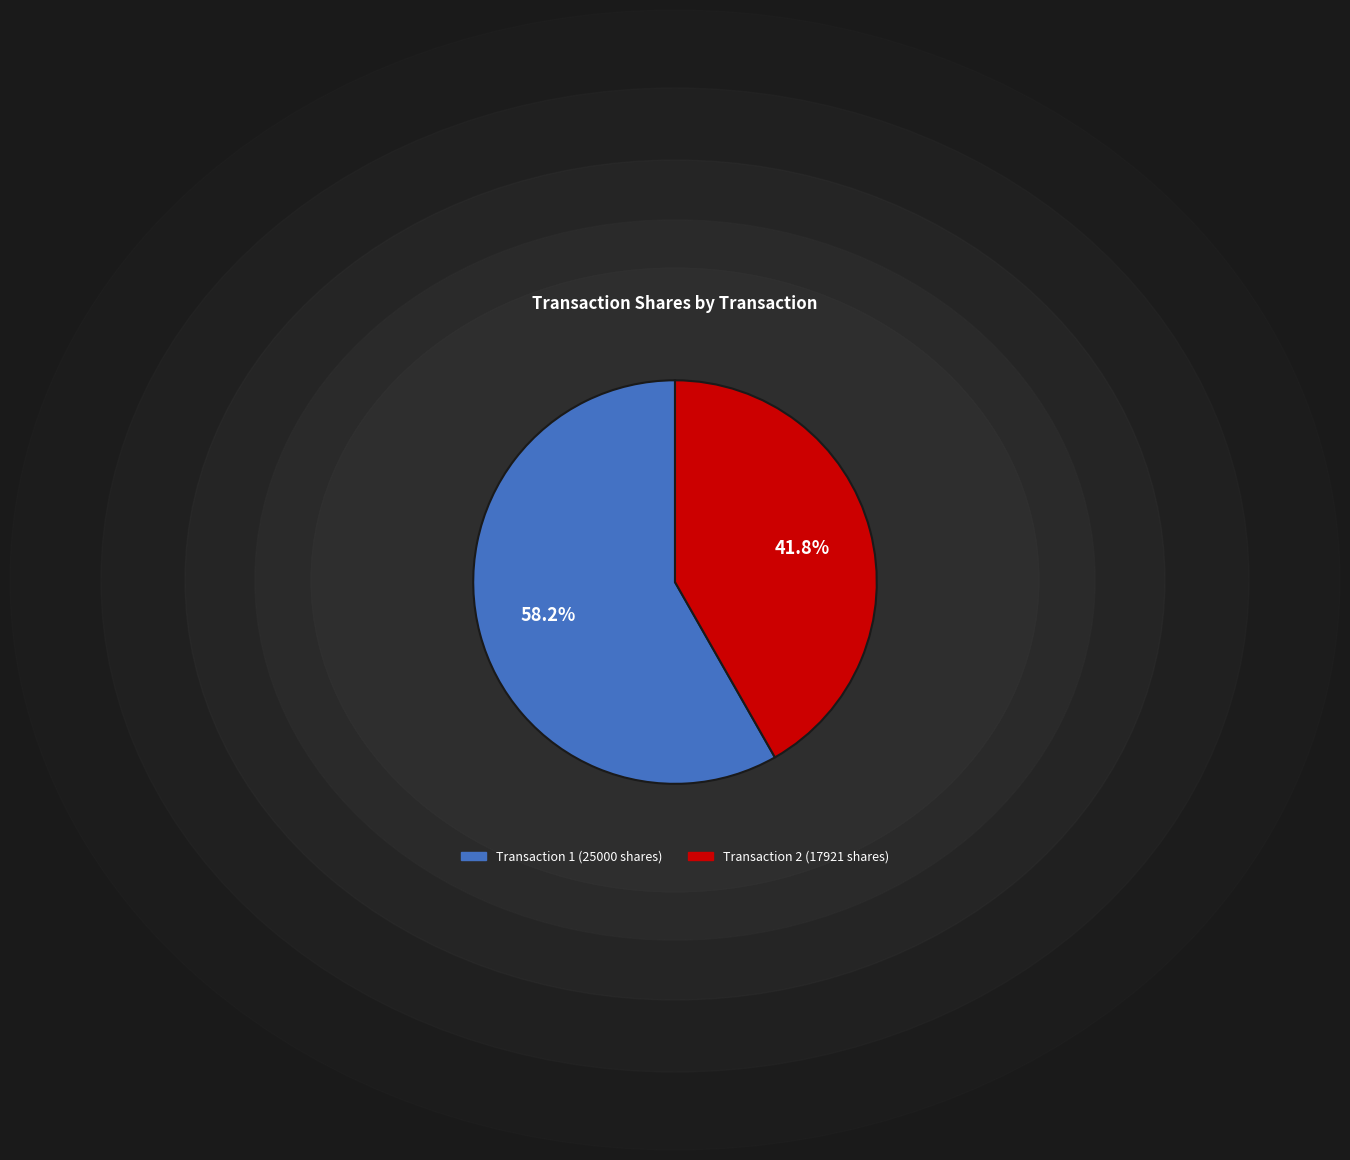

Count the number of slices in the pie.

2